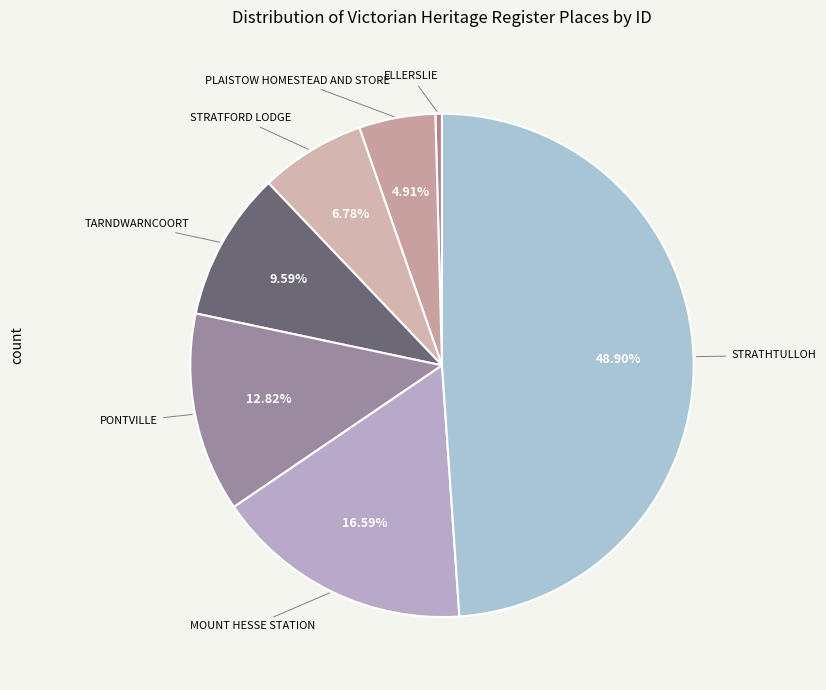

What percentage is the TARNDWARNCOORT slice, to the nearest percent?

10%